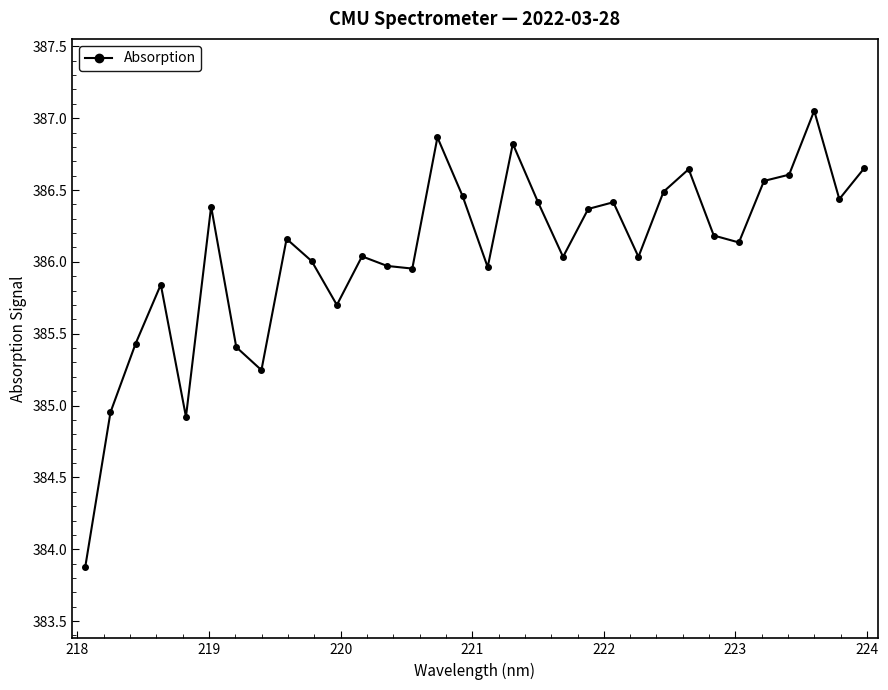

How many interior local peaks (higher than both neighbors) does the data have?

9